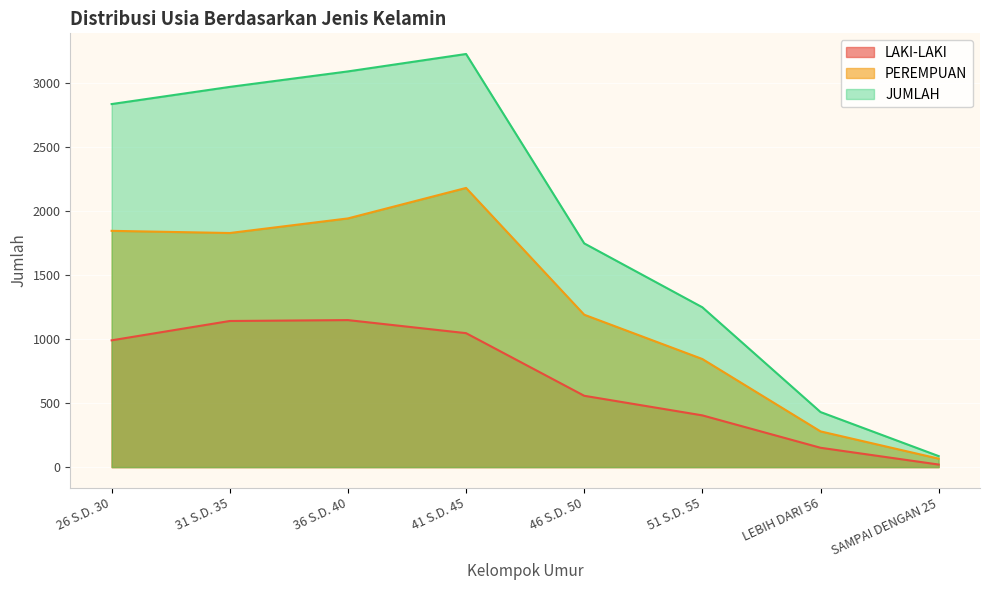

What is the difference between the highest and lowest values at SAMPAI DENGAN 25?

66